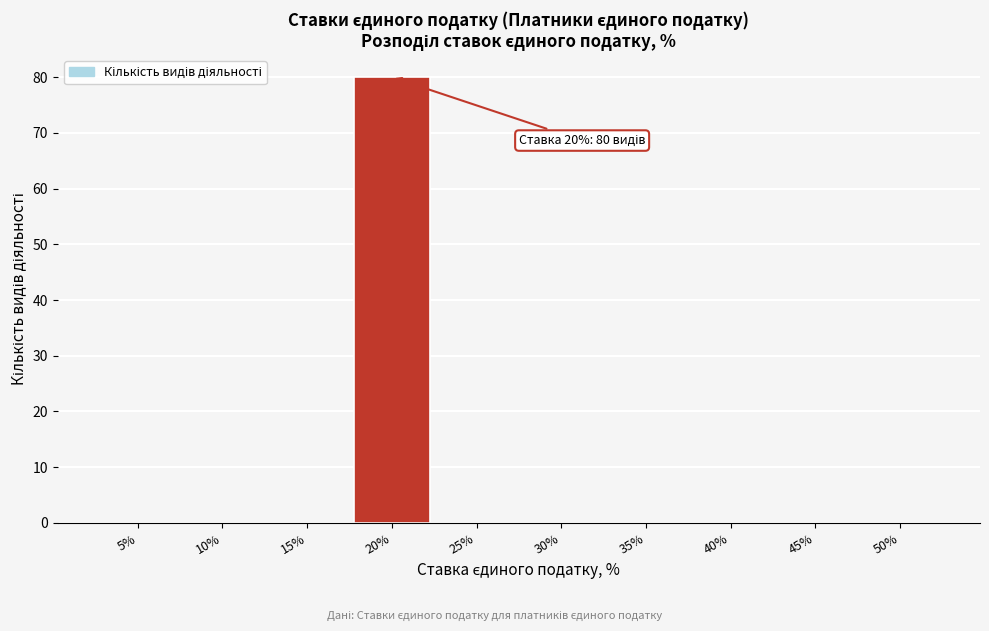

Reading right to left, what are all the values shown in this chart?

50%=0	45%=0	40%=0	35%=0	30%=0	25%=0	20%=80	15%=0	10%=0	5%=0